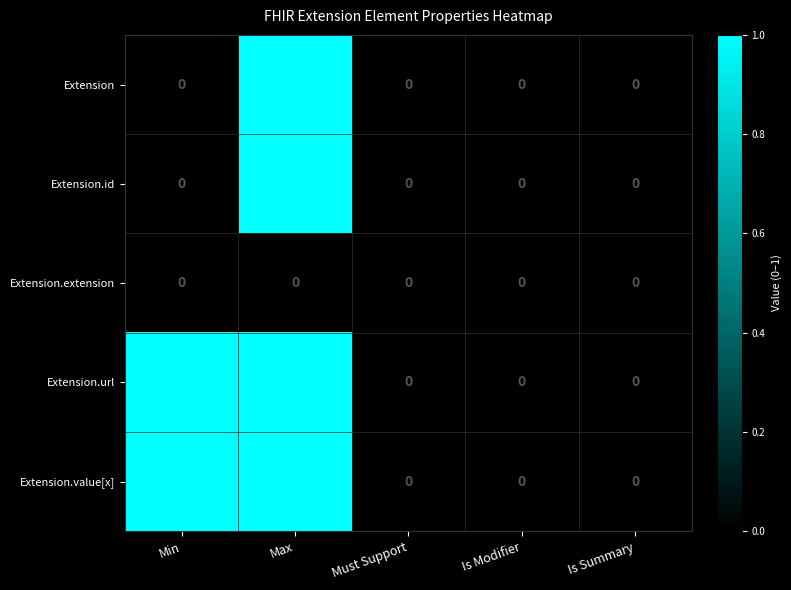

How many Extension.id values are between 0 and 1?

5